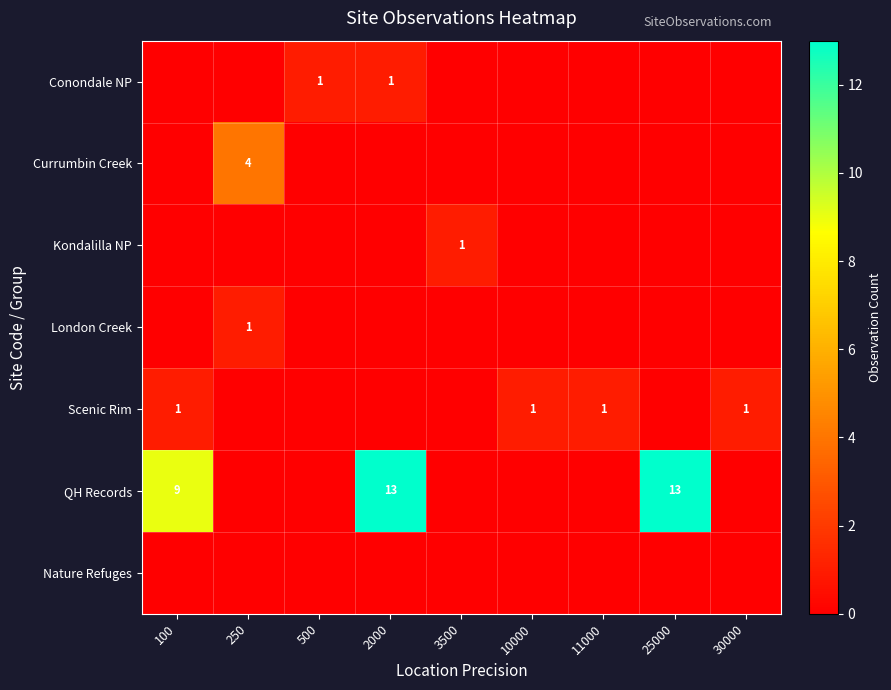

The value of Kondalilla NP at 3500 is 1. True or false?

True